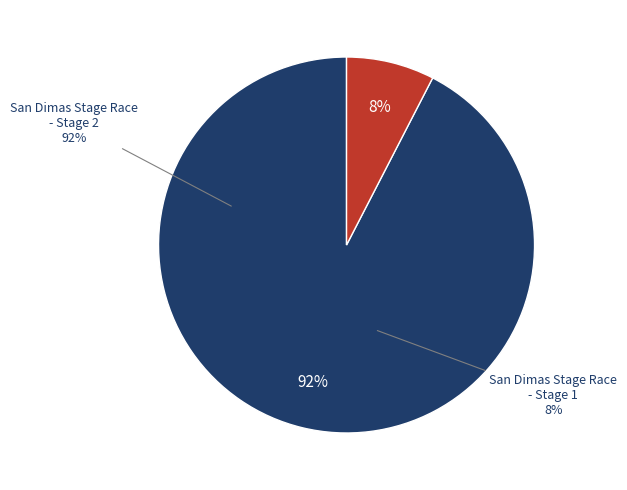

What is the total percentage of San Dimas Stage Race - Stage 1 and San Dimas Stage Race - Stage 2?

100.0%